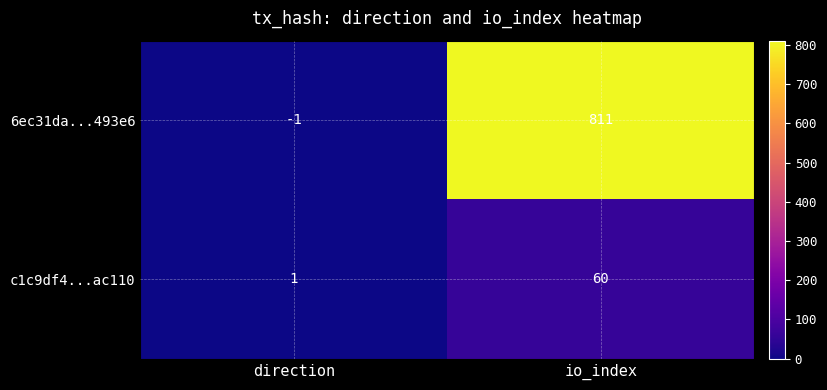

At which category does the chart reach its minimum across all series?

direction